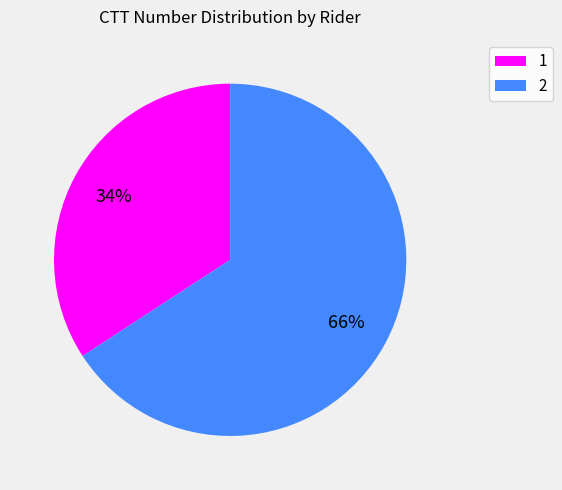

To the nearest percent, what is the average slice percentage?

50%